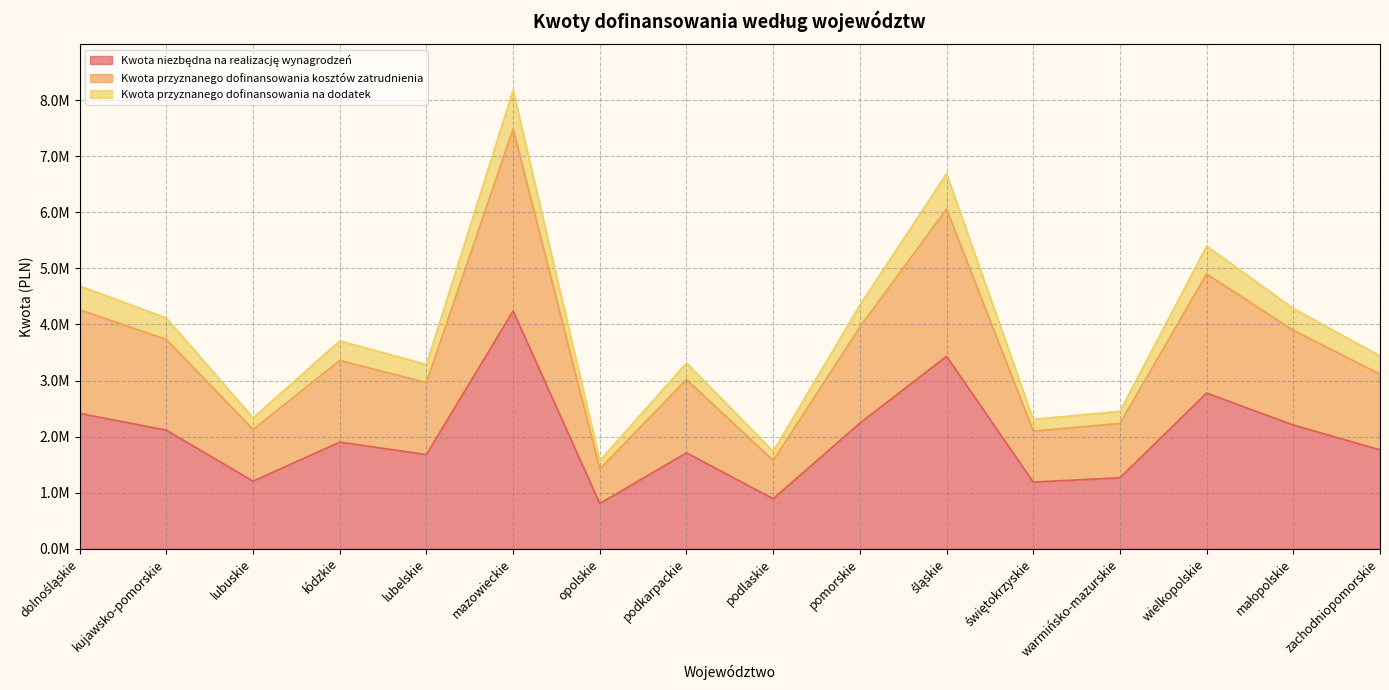

At which category is the sum across all series the highest?

mazowieckie